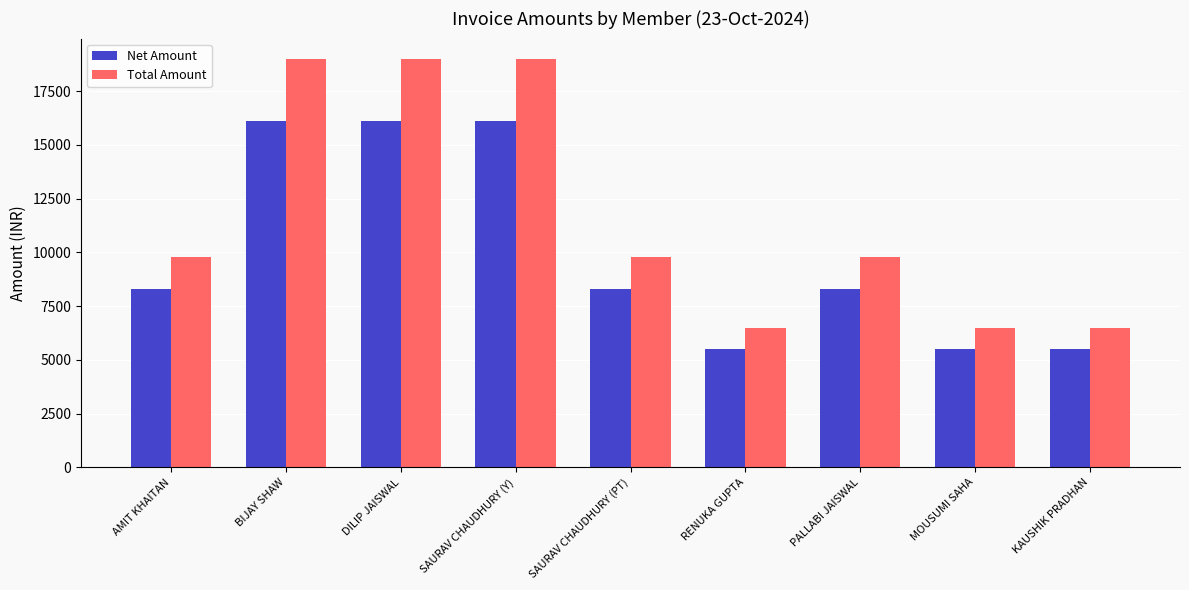

What is the total value across all series at BIJAY SHAW?

35101.7